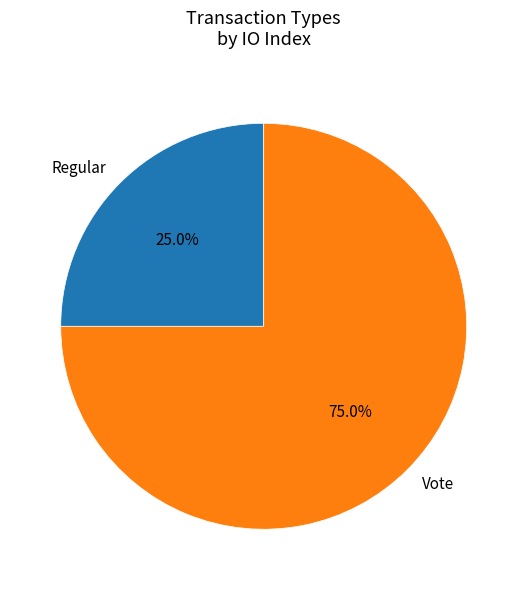

What percentage is NOT represented by Regular?

75.0%